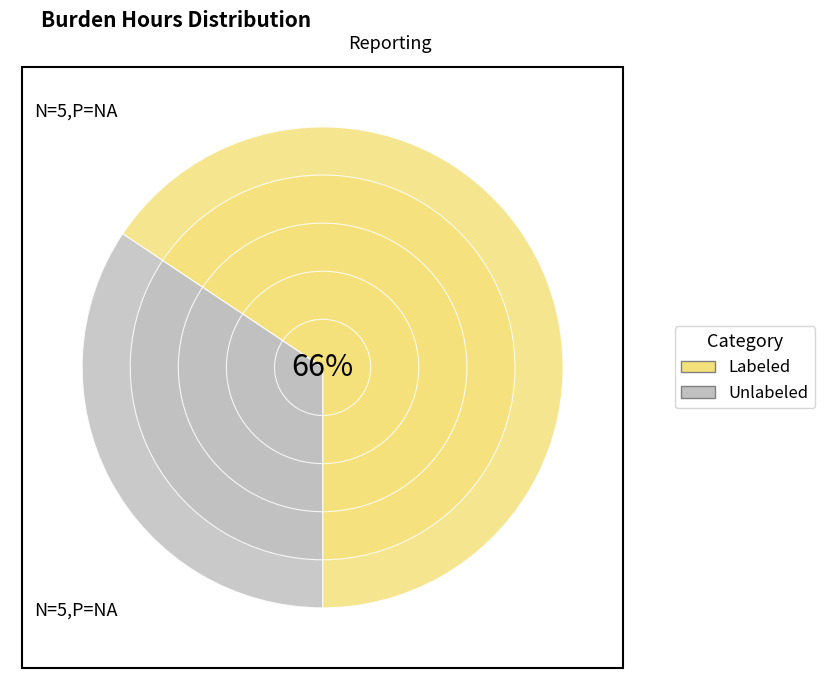

Which series has the widest spread of values?

Labeled